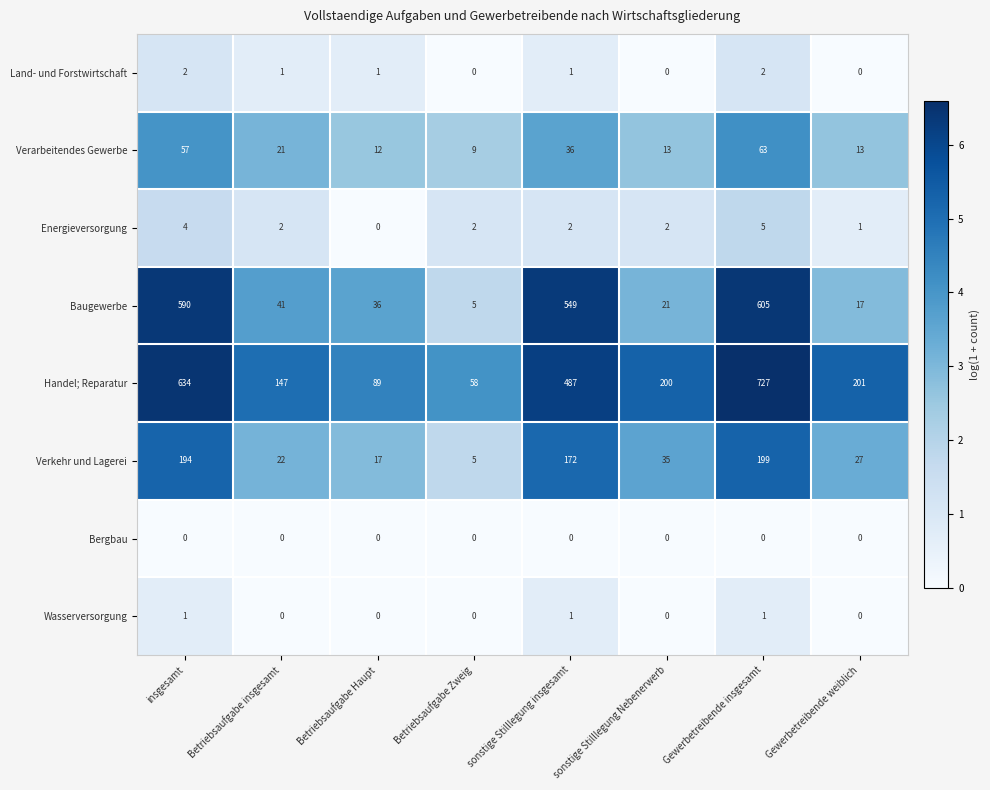

How many data points does each series have?

8